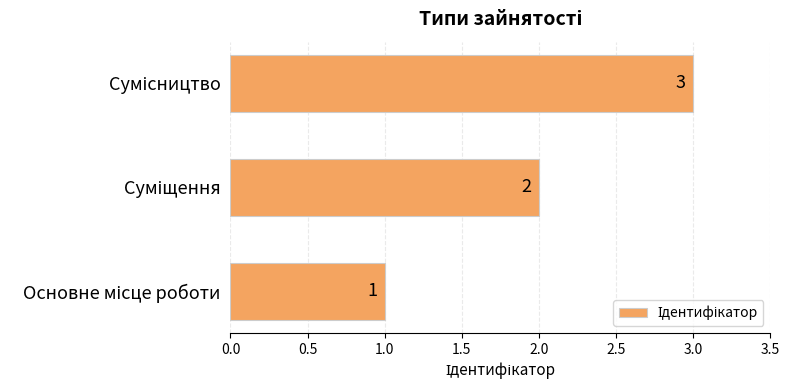

How many values are between 1 and 3?

3